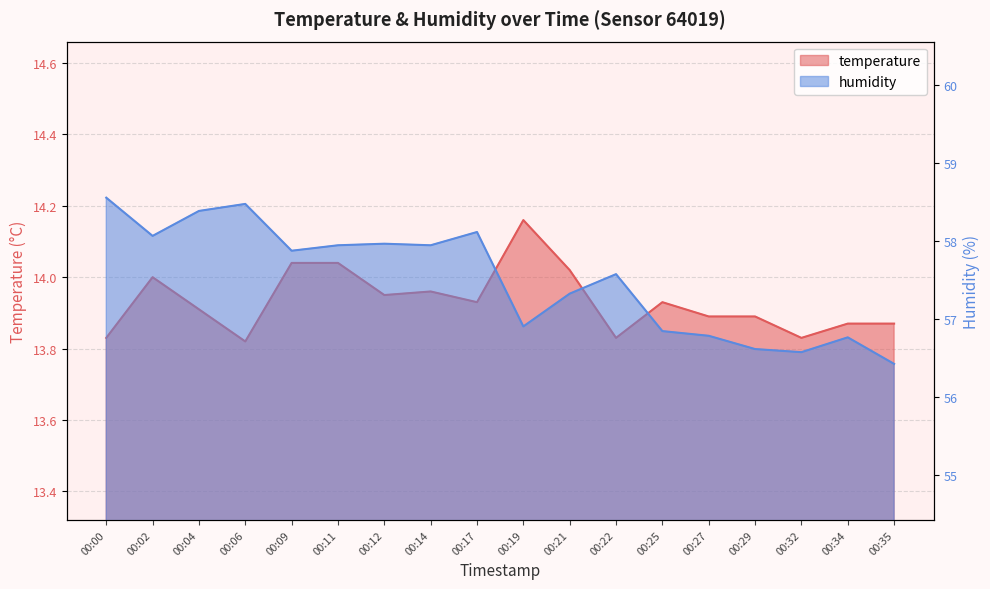

What is the total value across all series at 00:00?

72.4